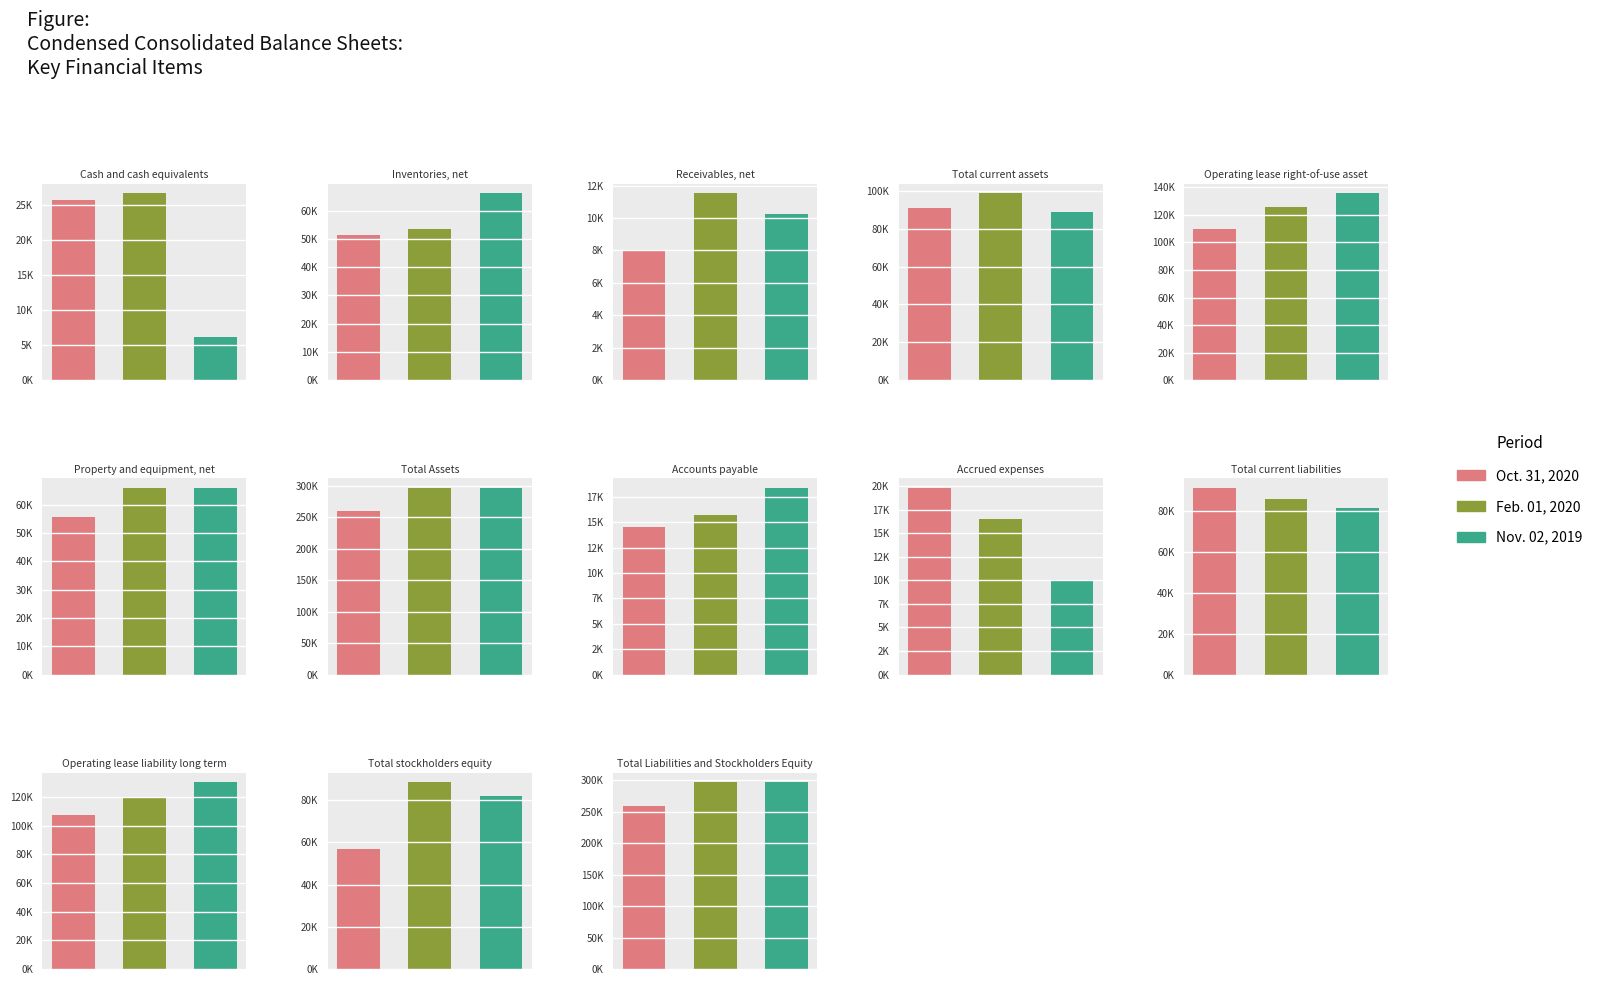

Reading left to right, transcribe all the data shown in this chart.

Oct. 31, 2020: Cash and cash equivalents=25809	Inventories, net=51501	Receivables, net=7950	Total current assets=90687	Operating lease right-of-use asset=109757	Property and equipment, net=55421	Total Assets=259437	Accounts payable=14527	Accrued expenses=19856	Total current liabilities=91306	Operating lease liability long term=107653	Total stockholders equity=56699	Total Liabilities and Stockholders Equity=259437
Feb. 01, 2020: Cash and cash equivalents=26726	Inventories, net=53381	Receivables, net=11526	Total current assets=98750	Operating lease right-of-use asset=126144	Property and equipment, net=65855	Total Assets=297262	Accounts payable=15680	Accrued expenses=16536	Total current liabilities=85964	Operating lease liability long term=119625	Total stockholders equity=88631	Total Liabilities and Stockholders Equity=297262
Nov. 02, 2019: Cash and cash equivalents=6167	Inventories, net=66205	Receivables, net=10250	Total current assets=88949	Operating lease right-of-use asset=135810	Property and equipment, net=65954	Total Assets=296677	Accounts payable=18390	Accrued expenses=9985	Total current liabilities=81400	Operating lease liability long term=130394	Total stockholders equity=81943	Total Liabilities and Stockholders Equity=296677